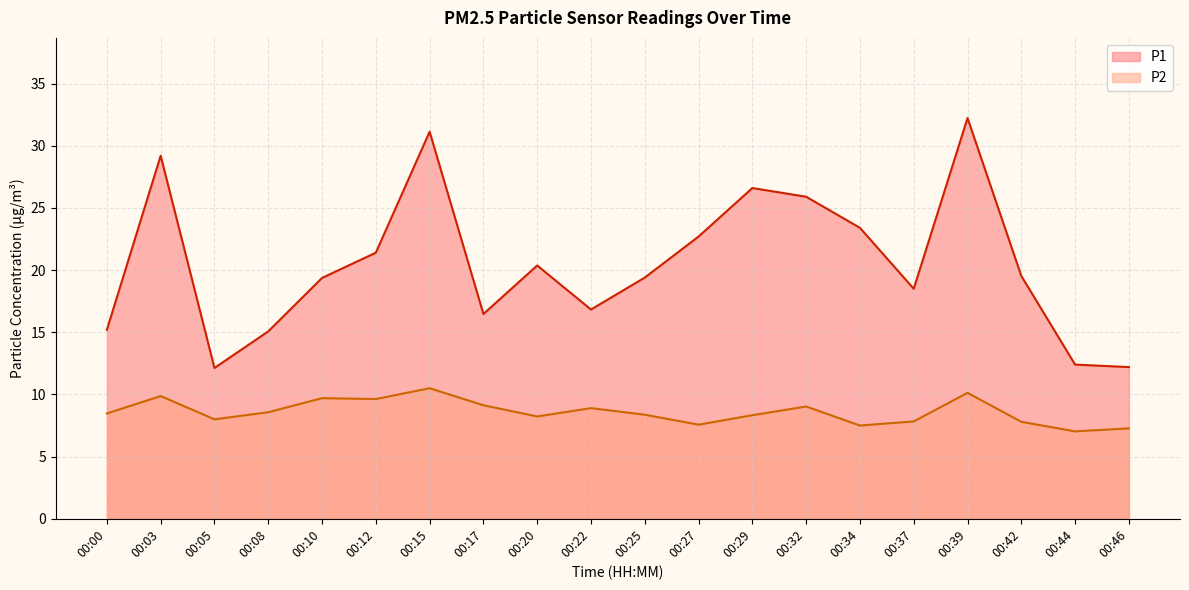

Reading left to right, extract all data points from this chart.

P1: 15.2	29.2	12.1	15.1	19.4	21.4	31.1	16.5	20.4	16.8	19.4	22.7	26.6	25.9	23.4	18.5	32.2	19.5	12.4	12.2
P2: 8.5	9.9	8.0	8.6	9.7	9.6	10.5	9.1	8.2	8.9	8.4	7.6	8.3	9.0	7.5	7.8	10.1	7.8	7.0	7.3